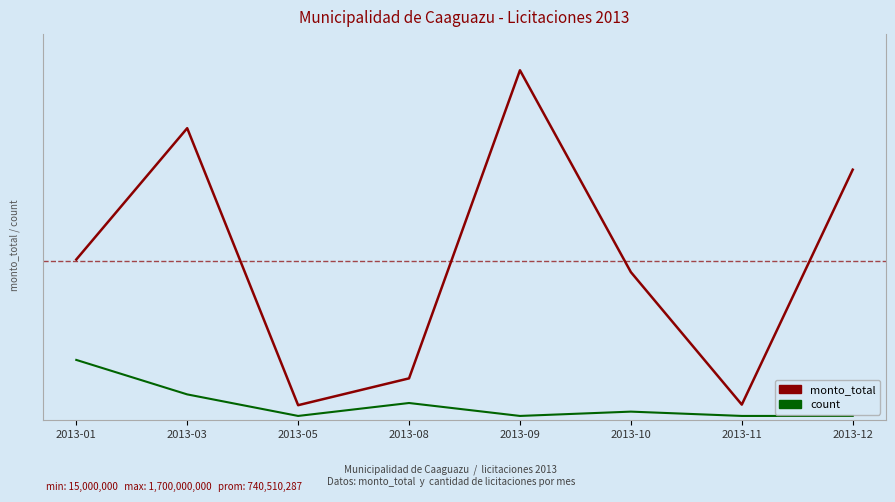

Reading left to right, extract all data points from this chart.

monto_total: 2013-01=13.3	2013-03=24.2	2013-05=1.2	2013-08=3.5	2013-09=29.0	2013-10=12.3	2013-11=1.3	2013-12=20.8
count: 2013-01=5.0	2013-03=2.1	2013-05=0.4	2013-08=1.4	2013-09=0.4	2013-10=0.7	2013-11=0.4	2013-12=0.4